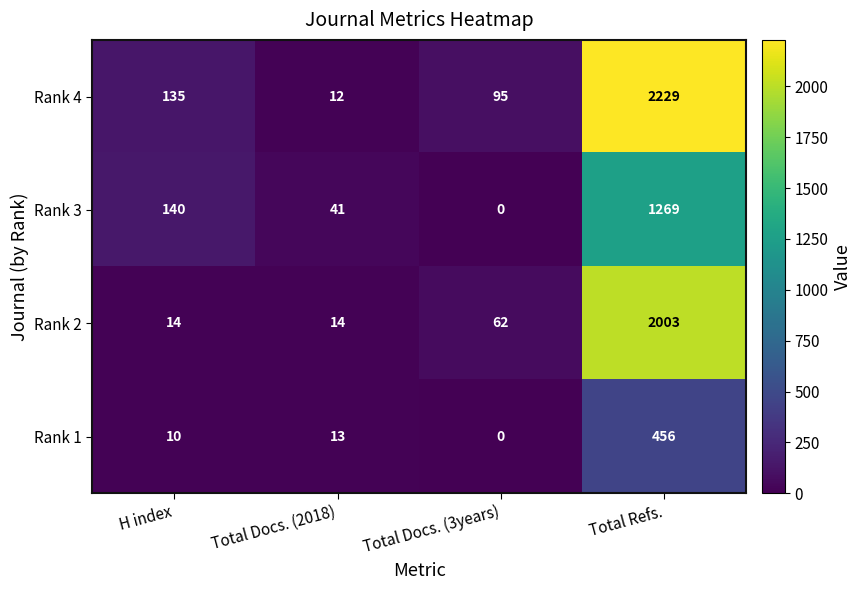

What is the total value across all series at H index?

299